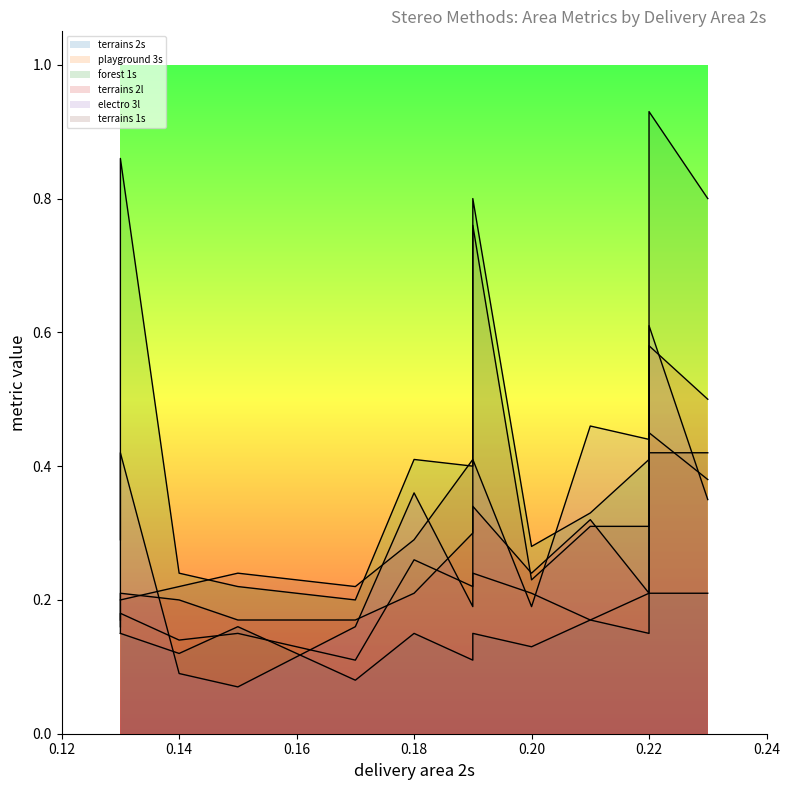

What is the sum of all forest 1s values?

8.5